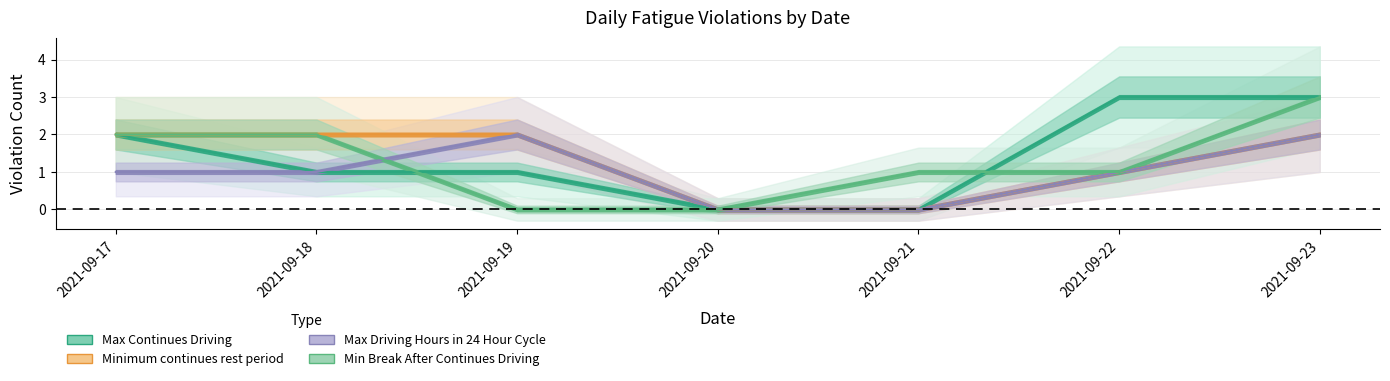

Which series has the widest spread of values?

Max Continues Driving